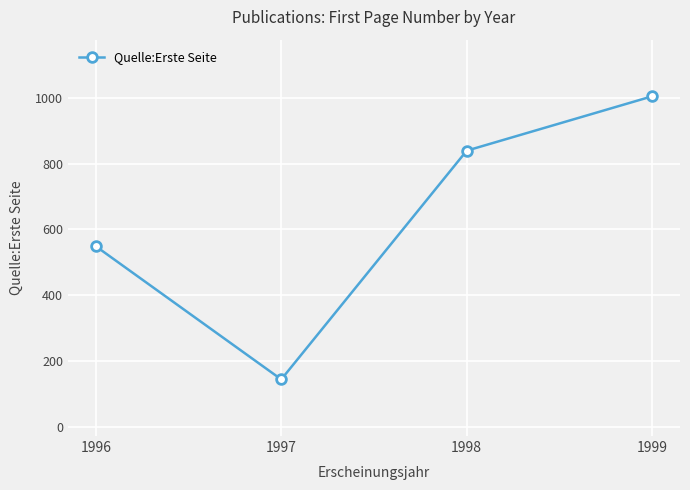

Is it true that the value at 1998 is 839?

True